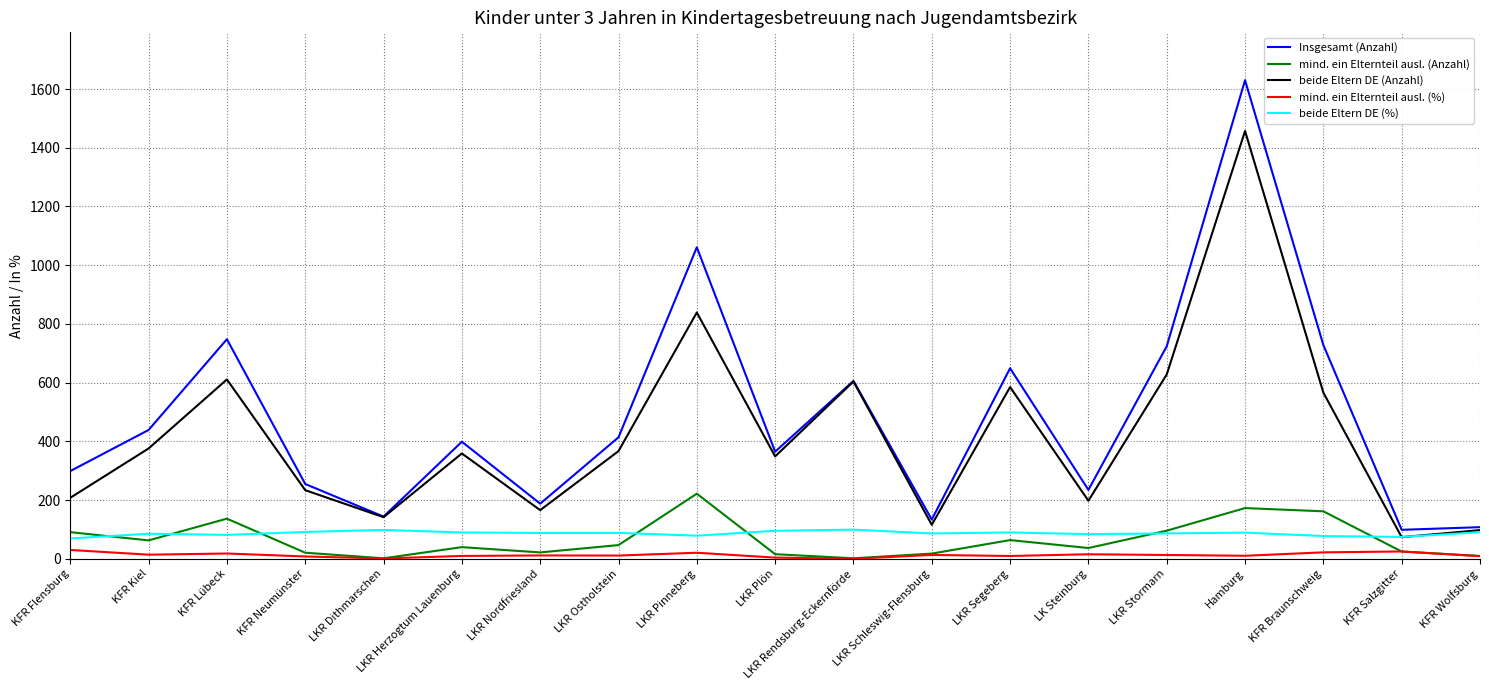

Which series has the largest total across all categories?

Insgesamt (Anzahl)